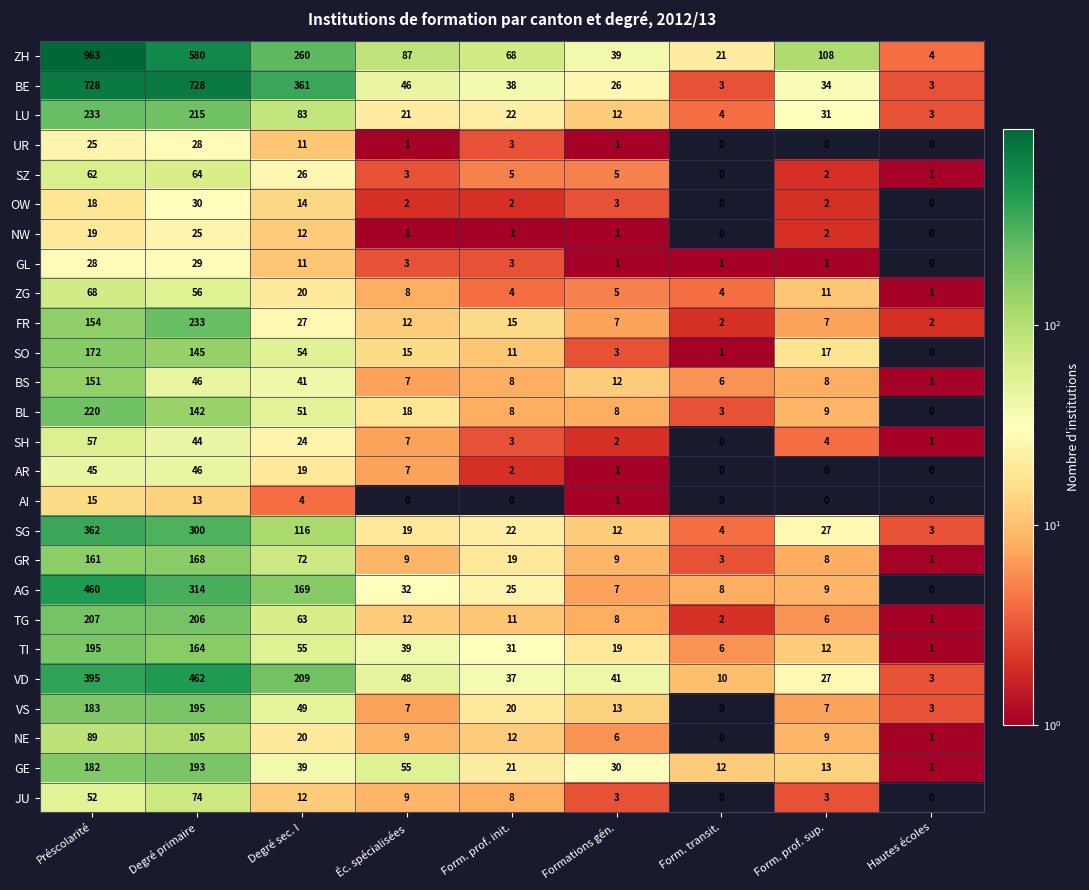

What is the highest value of the LU series?

233